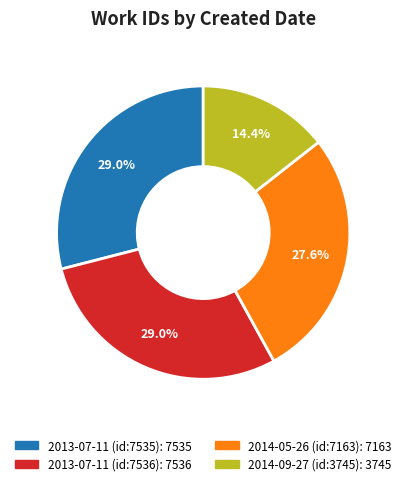

Does any single category account for the majority?

No